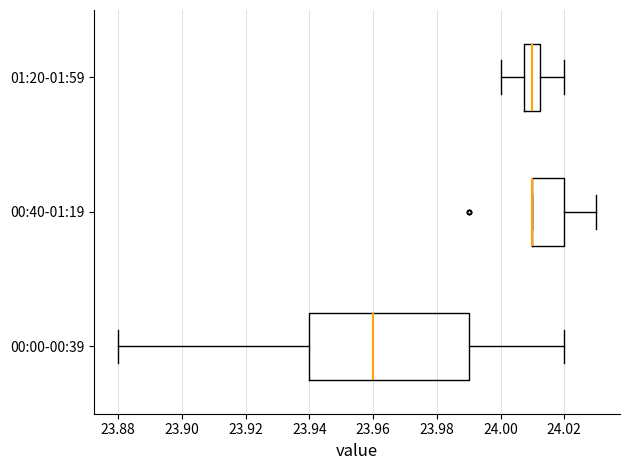

Reading bottom to top, transcribe this box plot: for each box, give where its median line is, the range the box spans, and where its two whiskers end, as read against the x-axis. The values are not printed on the chart, so give them approximately, as read against the axis.

00:00-00:39: median 23.960, box 23.940 to 23.990, whiskers 23.880 to 24.020
00:40-01:19: median 24.010 (drawn on the box's left edge), box 24.010 to 24.020, whiskers 24.010 to 24.030
01:20-01:59: median 24.010, box 24.008 to 24.012, whiskers 24.000 to 24.020